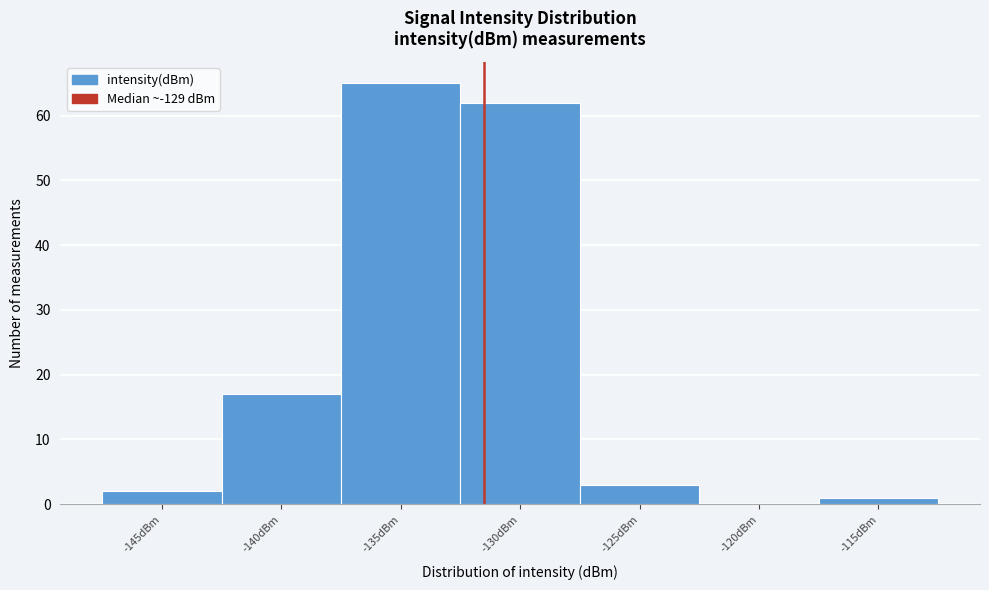

Reading left to right, transcribe all the data shown in this chart.

-145dBm=2	-140dBm=17	-135dBm=65	-130dBm=62	-125dBm=3	-120dBm=0	-115dBm=1